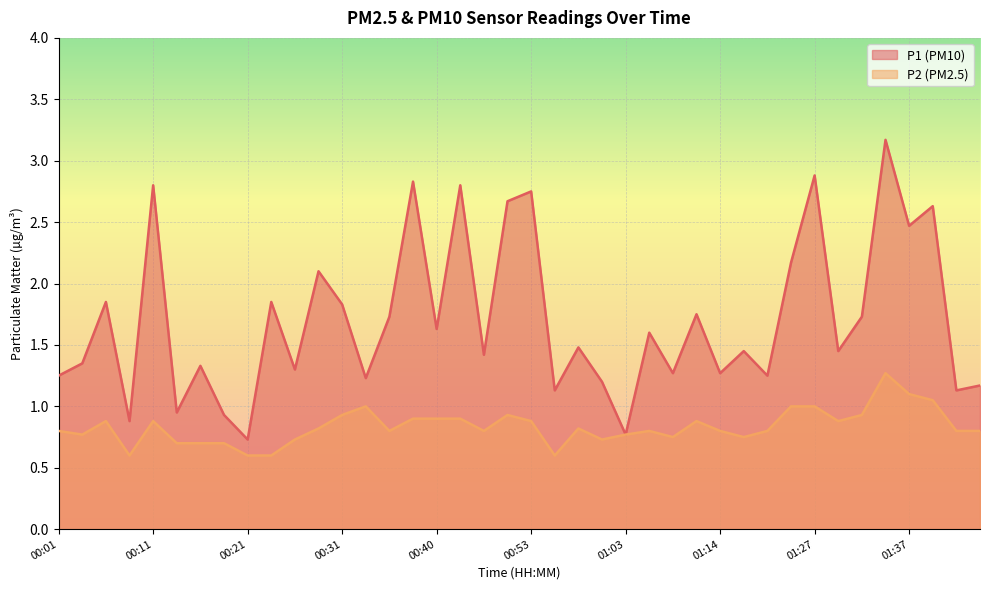

In P2, how many points are higher than both neighbors (excluding endpoints)?

8